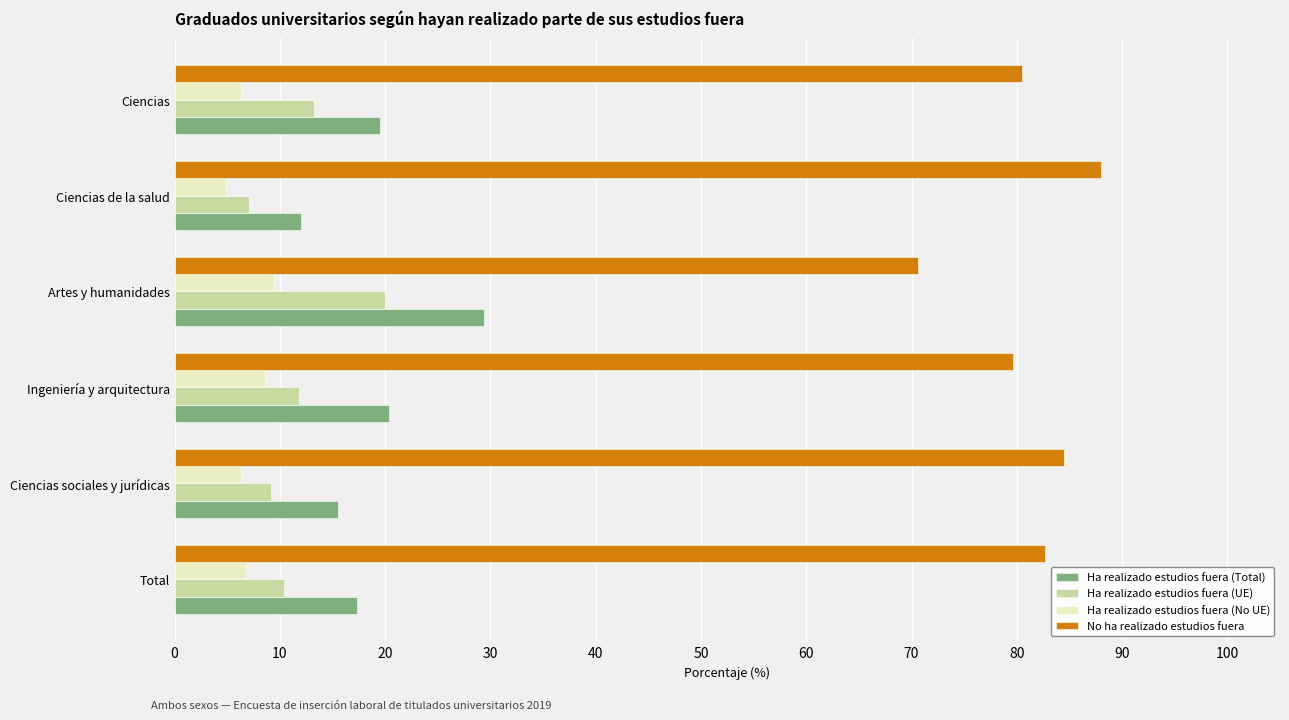

List the series in order of their peak value, lowest first.

Ha realizado estudios fuera (No UE), Ha realizado estudios fuera (UE), Ha realizado estudios fuera (Total), No ha realizado estudios fuera